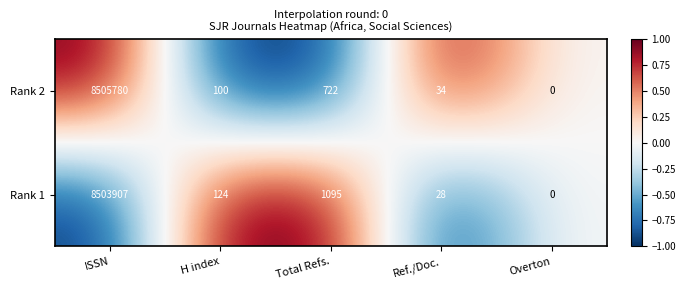

What is the spread (max minus min) of values at Ref./Doc.?

6